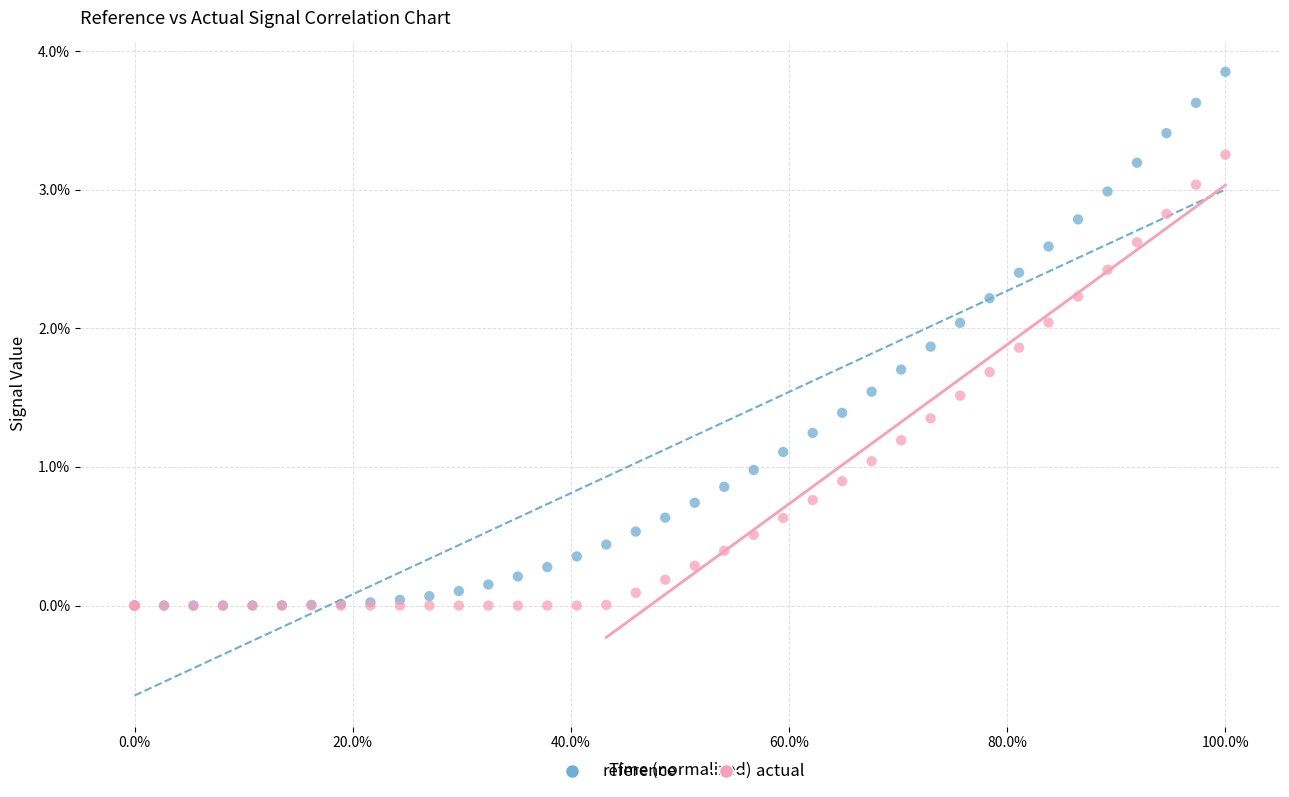

What are all the series names shown in the legend?

reference, actual